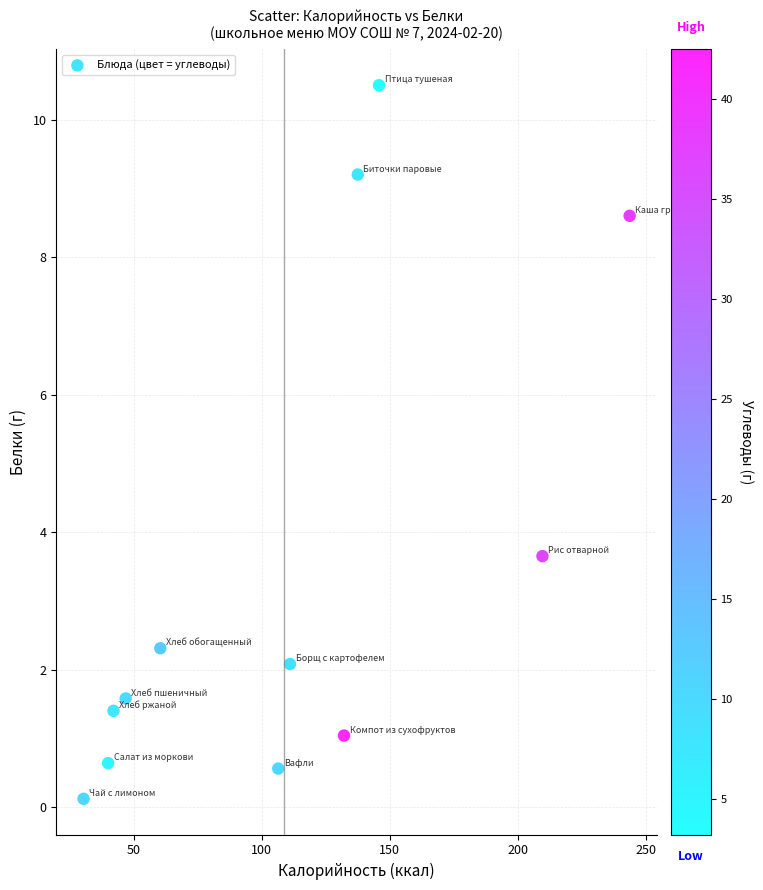

What is the range of X values (max minus min)?

213.5